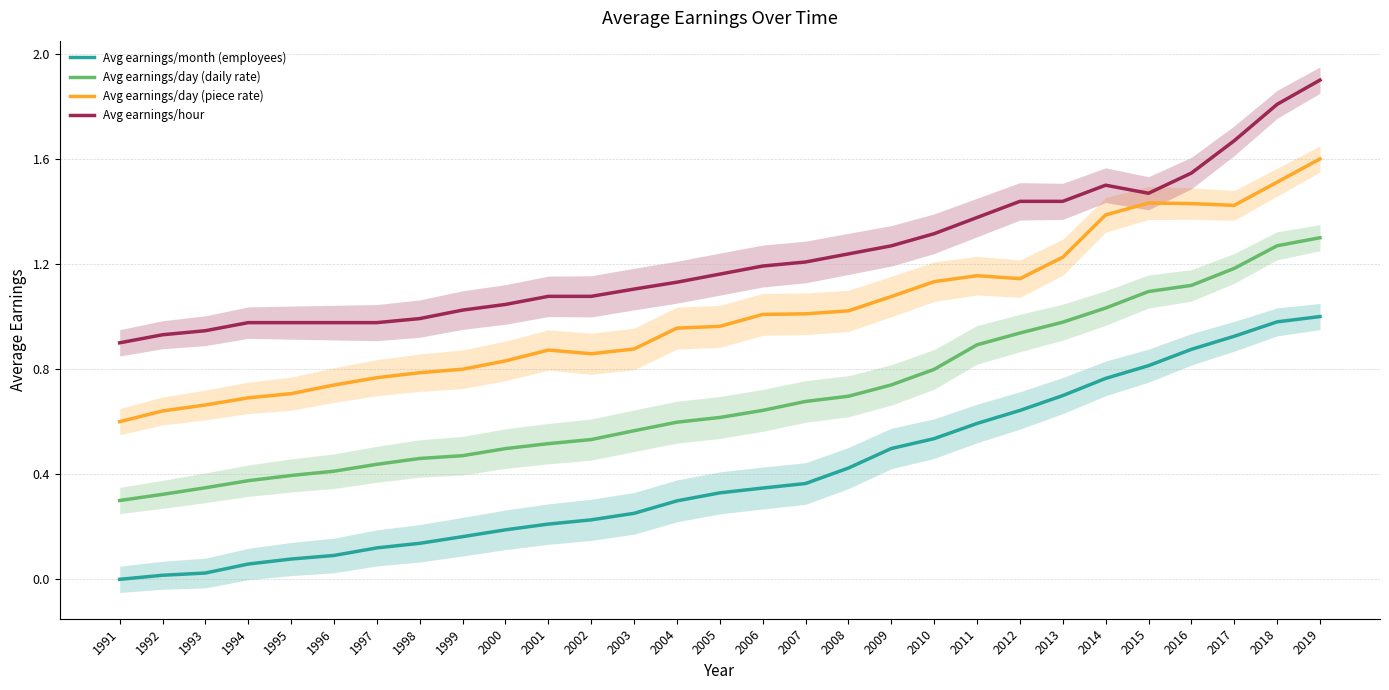

Reading left to right, transcribe all the data shown in this chart.

Avg earnings/month (employees): 1991=0.0	1992=0.0	1993=0.0	1994=0.1	1995=0.1	1996=0.1	1997=0.1	1998=0.1	1999=0.2	2000=0.2	2001=0.2	2002=0.2	2003=0.3	2004=0.3	2005=0.3	2006=0.3	2007=0.4	2008=0.4	2009=0.5	2010=0.5	2011=0.6	2012=0.6	2013=0.7	2014=0.8	2015=0.8	2016=0.9	2017=0.9	2018=1.0	2019=1.0
Avg earnings/day (daily rate): 1991=0.3	1992=0.3	1993=0.3	1994=0.4	1995=0.4	1996=0.4	1997=0.4	1998=0.5	1999=0.5	2000=0.5	2001=0.5	2002=0.5	2003=0.6	2004=0.6	2005=0.6	2006=0.6	2007=0.7	2008=0.7	2009=0.7	2010=0.8	2011=0.9	2012=0.9	2013=1.0	2014=1.0	2015=1.1	2016=1.1	2017=1.2	2018=1.3	2019=1.3
Avg earnings/day (piece rate): 1991=0.6	1992=0.6	1993=0.7	1994=0.7	1995=0.7	1996=0.7	1997=0.8	1998=0.8	1999=0.8	2000=0.8	2001=0.9	2002=0.9	2003=0.9	2004=1.0	2005=1.0	2006=1.0	2007=1.0	2008=1.0	2009=1.1	2010=1.1	2011=1.2	2012=1.1	2013=1.2	2014=1.4	2015=1.4	2016=1.4	2017=1.4	2018=1.5	2019=1.6
Avg earnings/hour: 1991=0.9	1992=0.9	1993=0.9	1994=1.0	1995=1.0	1996=1.0	1997=1.0	1998=1.0	1999=1.0	2000=1.0	2001=1.1	2002=1.1	2003=1.1	2004=1.1	2005=1.2	2006=1.2	2007=1.2	2008=1.2	2009=1.3	2010=1.3	2011=1.4	2012=1.4	2013=1.4	2014=1.5	2015=1.5	2016=1.5	2017=1.7	2018=1.8	2019=1.9